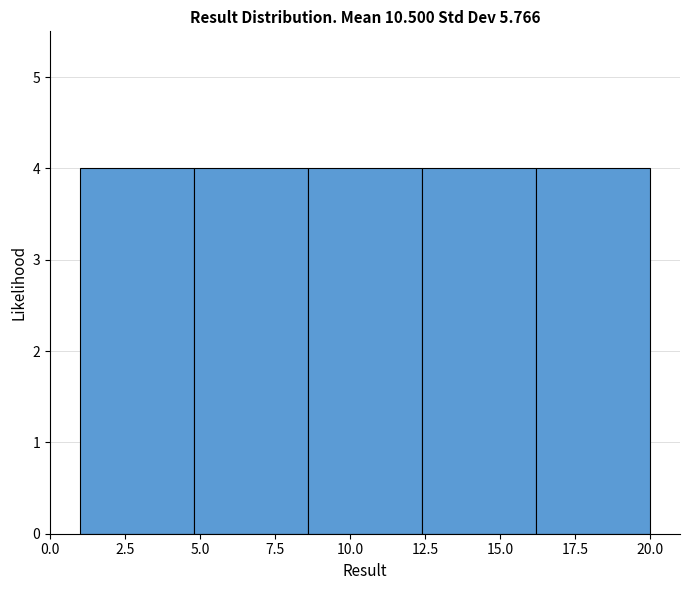

Reading left to right, transcribe this chart: for each bar, give the range it covers on the x-axis and its height. Neither the bar edges nor the heights are printed on the chart, so give them approximately, as read against the axes.

1.0 to 4.8: 4
4.8 to 8.6: 4
8.6 to 12.4: 4
12.4 to 16.2: 4
16.2 to 20.0: 4